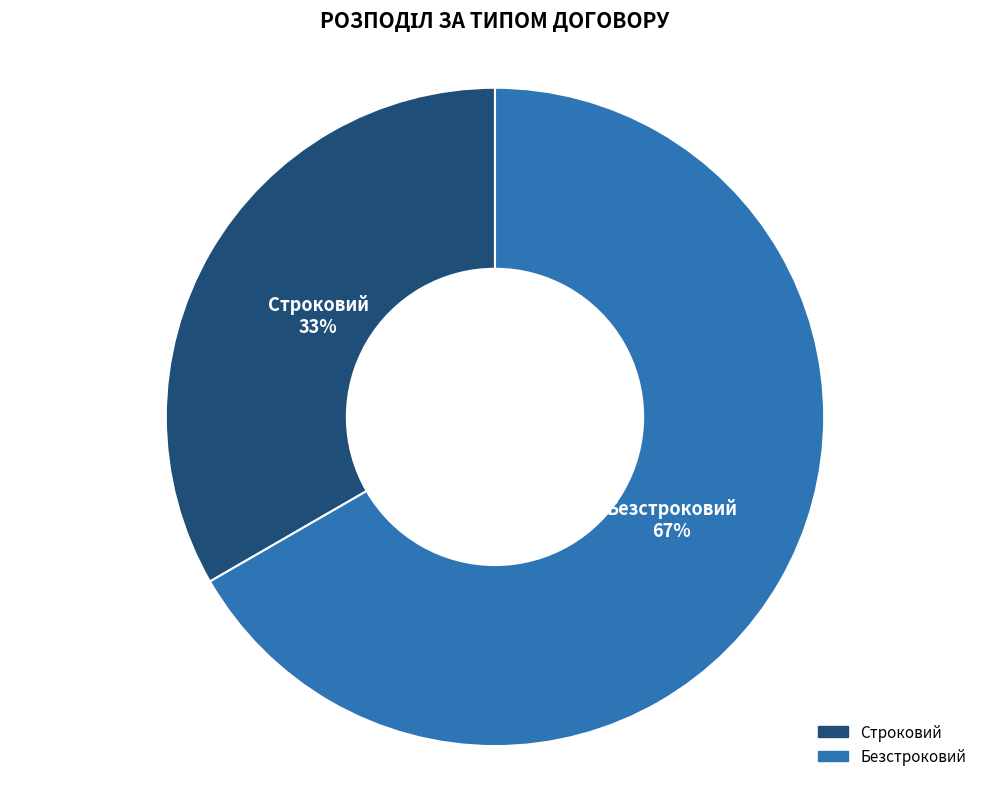

How many slices are in this pie chart?

2